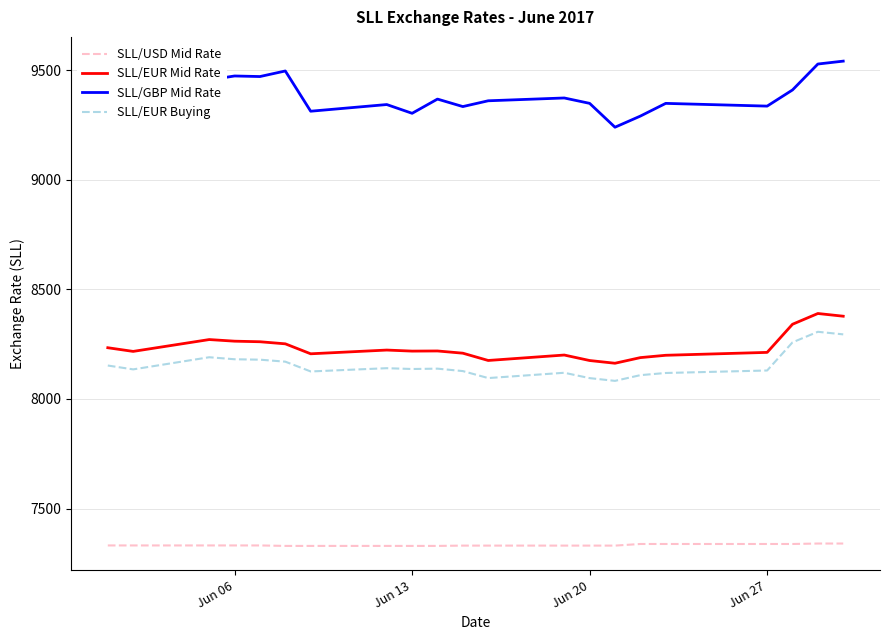

What is the smallest value displayed?

7329.6